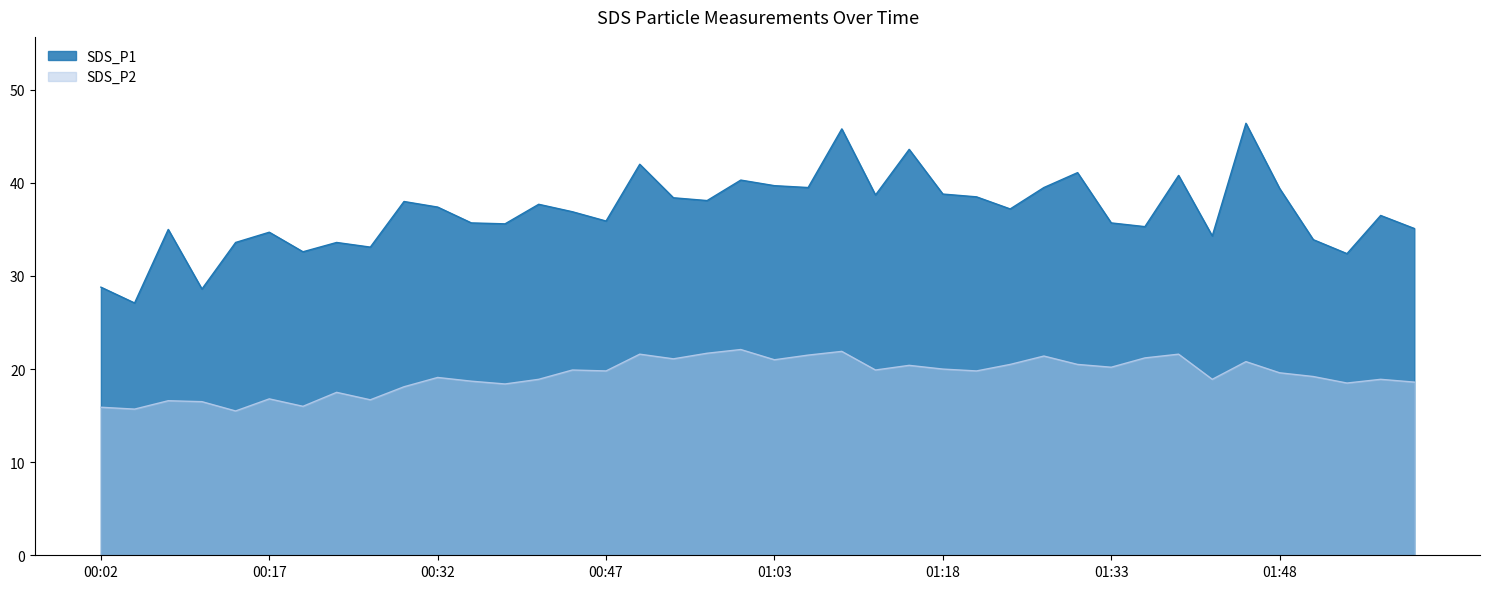

List the series in order of their peak value, highest first.

SDS_P1, SDS_P2